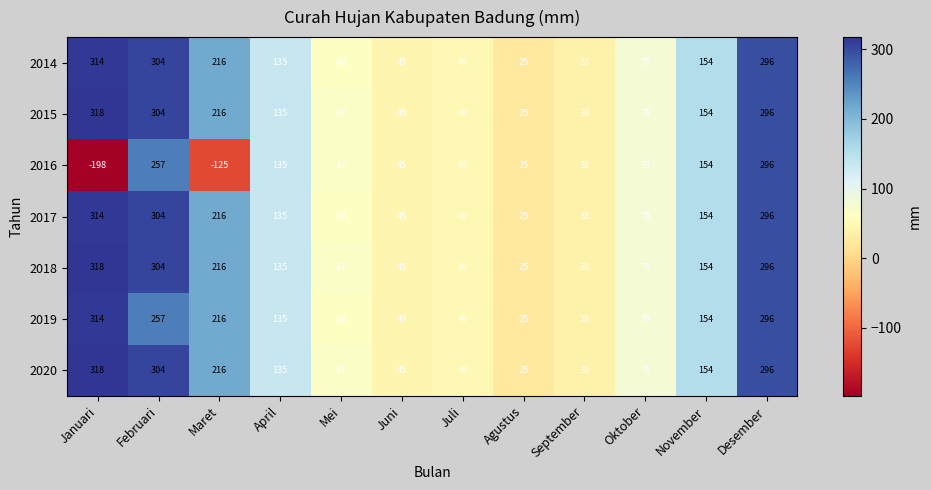

How many data points in 2016 are less than 67?

6